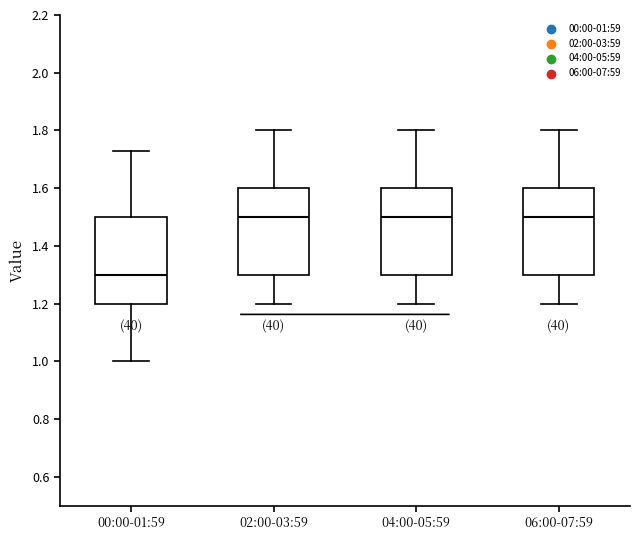

Reading left to right, transcribe this box plot: for each box, give where its median line is, the range the box spans, and where its two whiskers end, as read against the y-axis. The values are not printed on the chart, so give them approximately, as read against the axis.

00:00-01:59: median 1.30, box 1.20 to 1.50, whiskers 1.00 to 1.74
02:00-03:59: median 1.50, box 1.30 to 1.60, whiskers 1.20 to 1.80
04:00-05:59: median 1.50, box 1.30 to 1.60, whiskers 1.20 to 1.80
06:00-07:59: median 1.50, box 1.30 to 1.60, whiskers 1.20 to 1.80